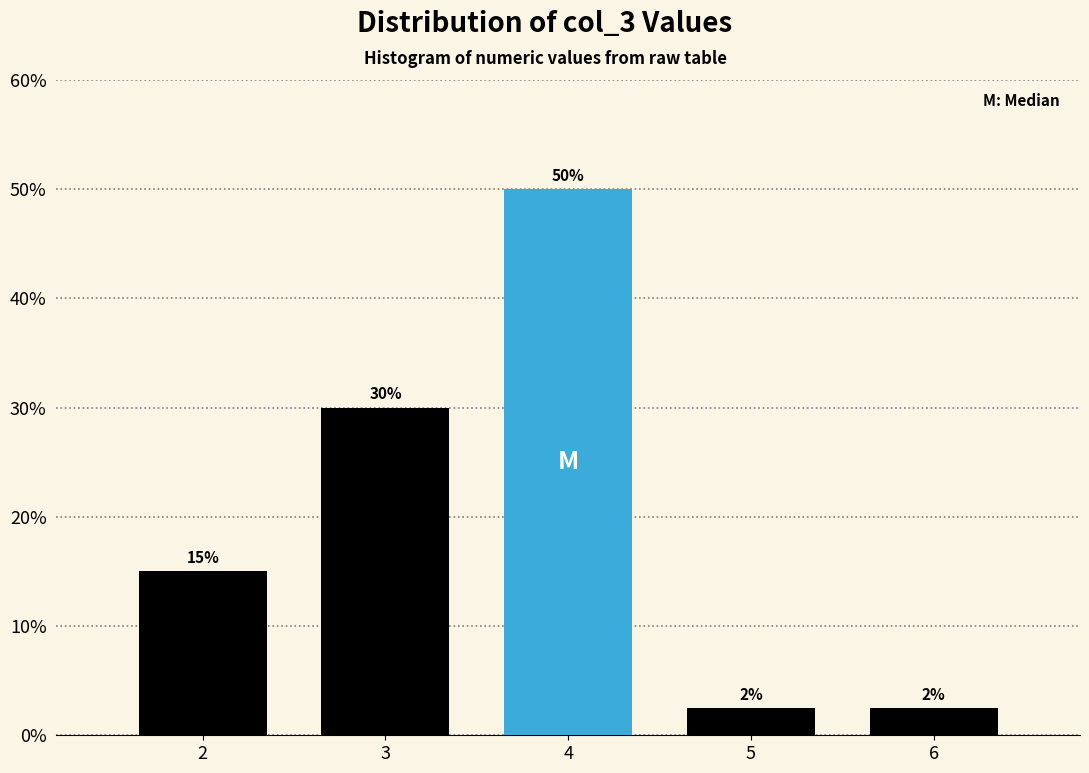

Which range on the x-axis has the tallest bar?

3.5 to 4.5